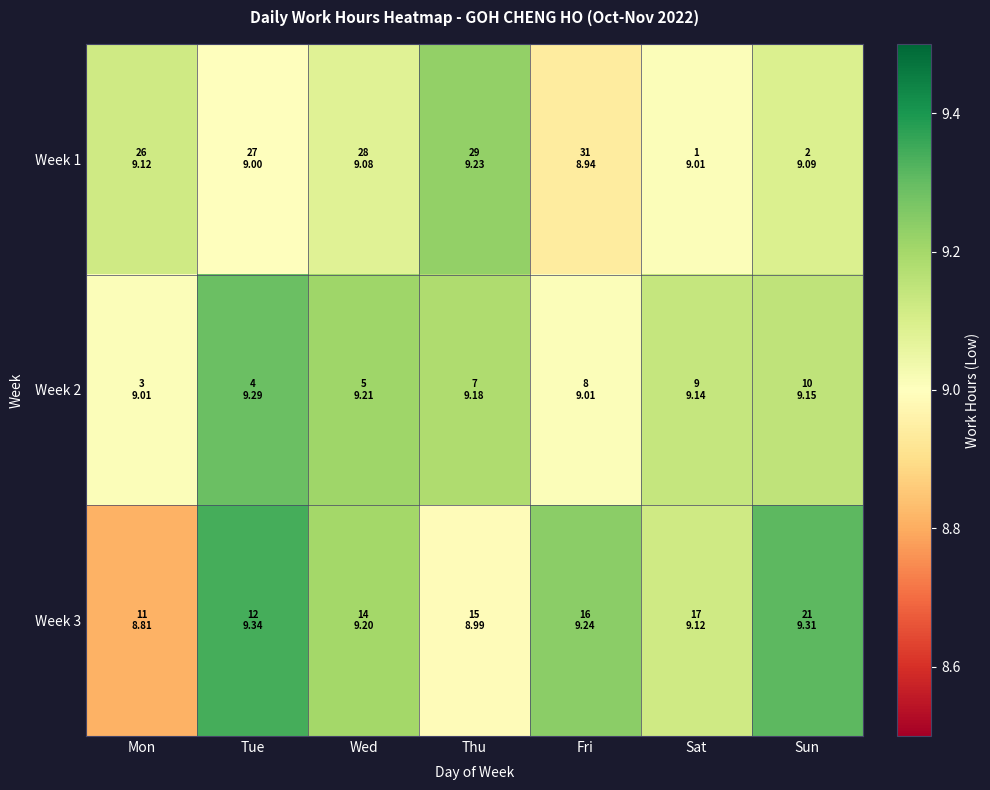

Reading left to right, list all the values displayed in this chart.

Week 1: Mon=9.1	Tue=9.0	Wed=9.1	Thu=9.2	Fri=8.9	Sat=9.0	Sun=9.1
Week 2: Mon=9.0	Tue=9.3	Wed=9.2	Thu=9.2	Fri=9.0	Sat=9.1	Sun=9.2
Week 3: Mon=8.8	Tue=9.3	Wed=9.2	Thu=9.0	Fri=9.2	Sat=9.1	Sun=9.3